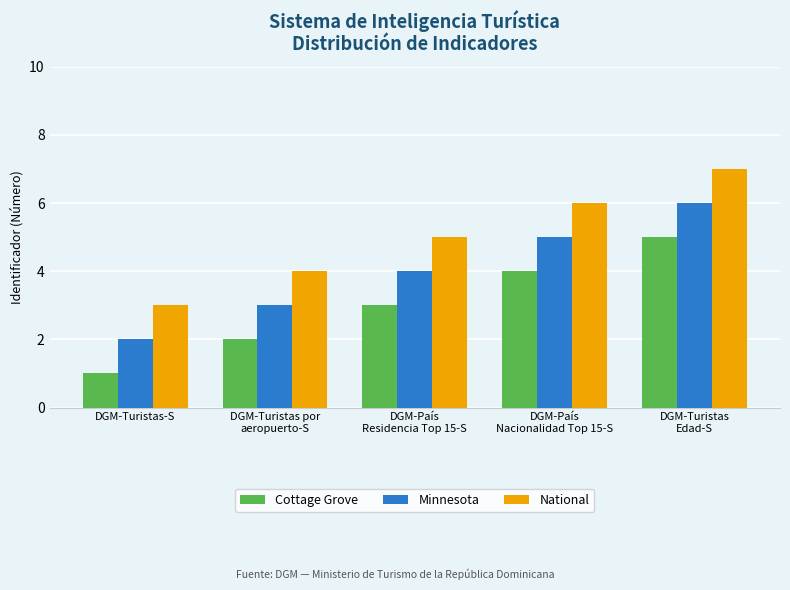

Reading left to right, extract all data points from this chart.

Cottage Grove: DGM-Turistas-S=1	DGM-Turistas por
aeropuerto-S=2	DGM-País
Residencia Top 15-S=3	DGM-País
Nacionalidad Top 15-S=4	DGM-Turistas
Edad-S=5
Minnesota: DGM-Turistas-S=2	DGM-Turistas por
aeropuerto-S=3	DGM-País
Residencia Top 15-S=4	DGM-País
Nacionalidad Top 15-S=5	DGM-Turistas
Edad-S=6
National: DGM-Turistas-S=3	DGM-Turistas por
aeropuerto-S=4	DGM-País
Residencia Top 15-S=5	DGM-País
Nacionalidad Top 15-S=6	DGM-Turistas
Edad-S=7